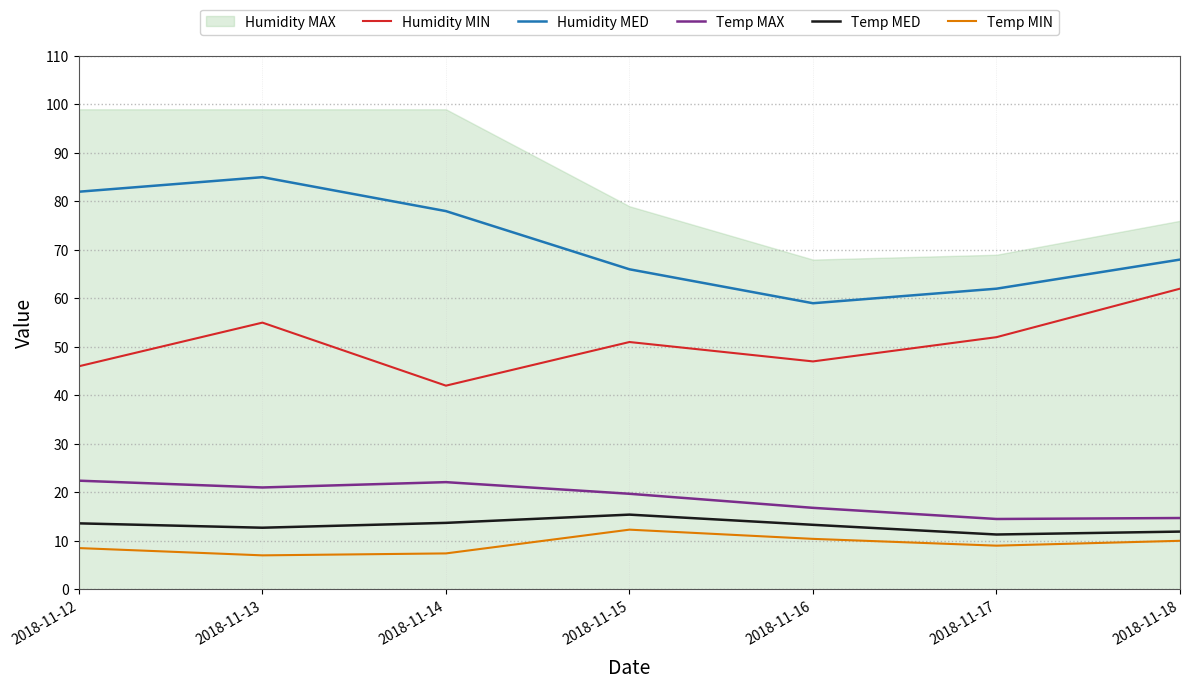

What is the maximum value for Temp MIN?

12.3